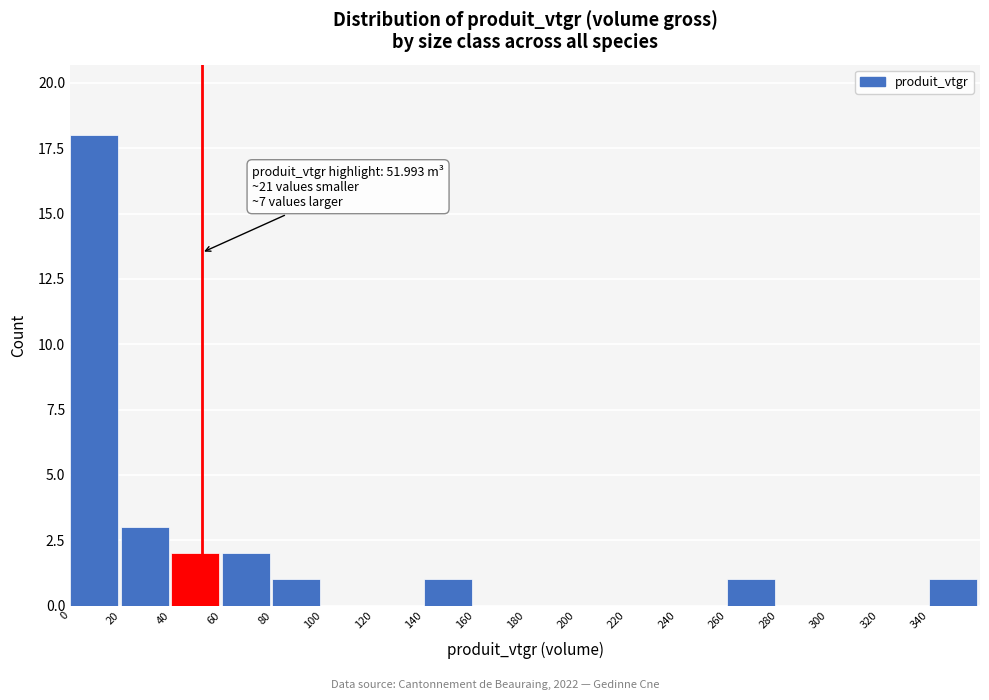

Over which range of the x-axis is the bar tallest?

0 to 20